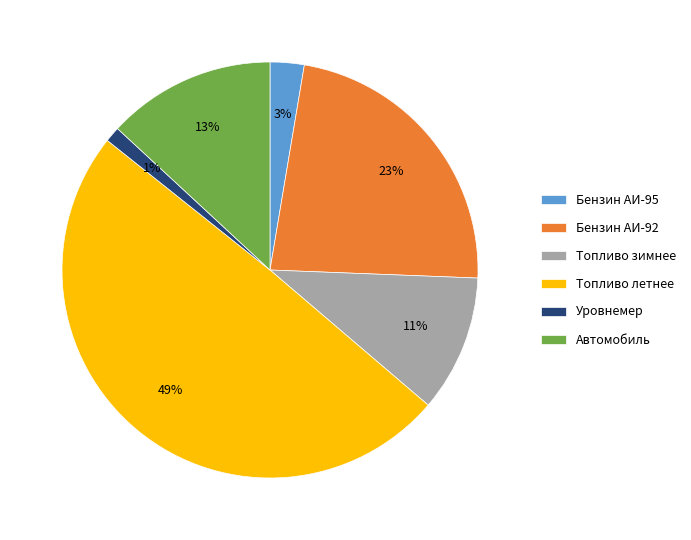

Which category has the biggest portion of the pie?

Топливо летнее